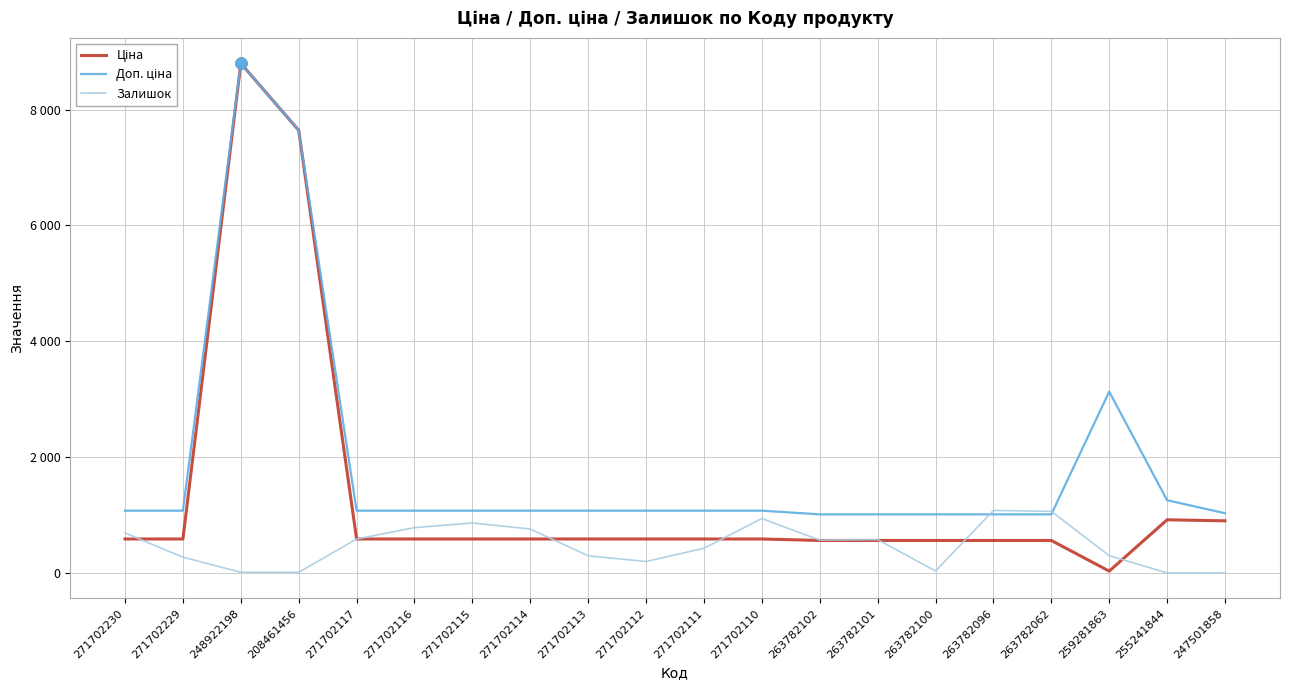

List the series in order of their peak value, highest first.

Ціна, Доп. ціна, Залишок